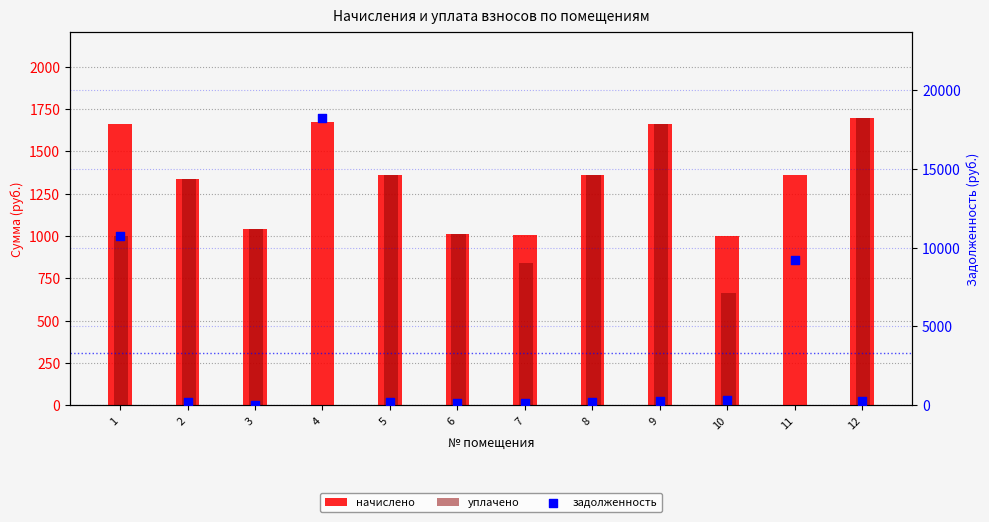

At which category is the sum across all series the highest?

4